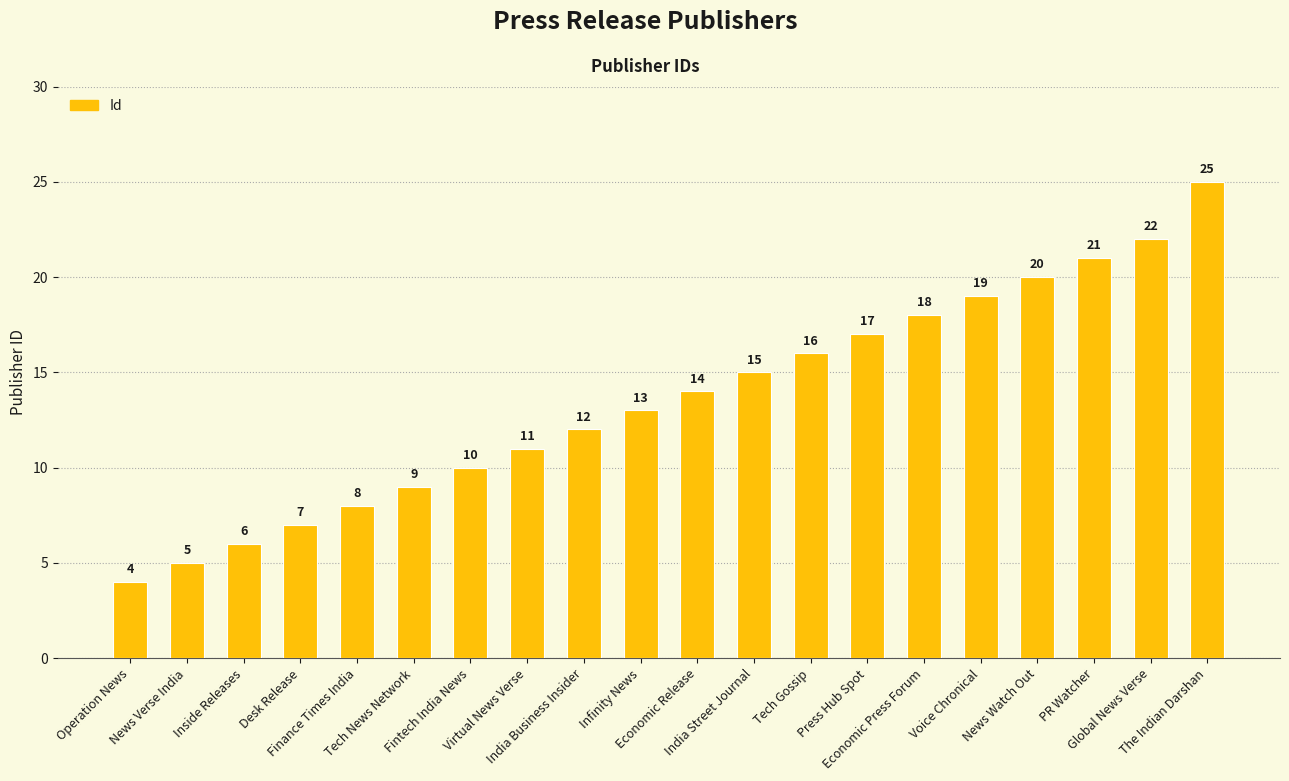

Does the chart contain any negative values?

No